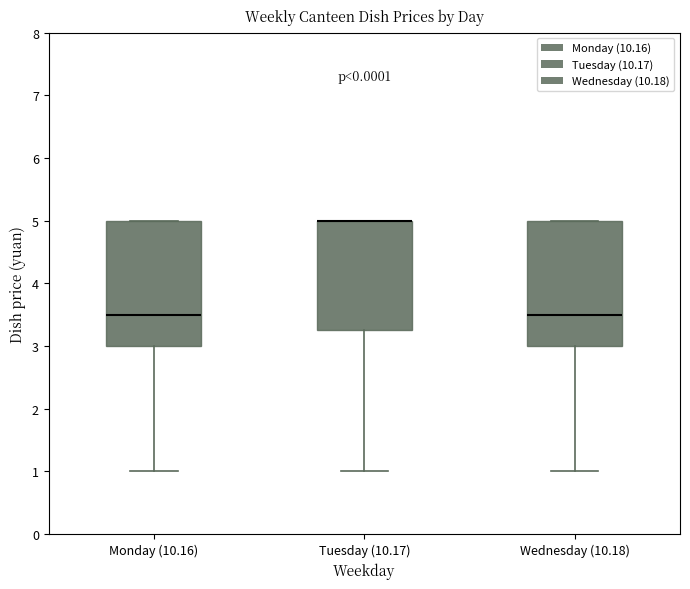

Reading left to right, read every box against the y-axis: the position of its median line, the range the box covers, and the ends of its whiskers. The values are not printed on the chart, so give them approximately, as read against the axis.

Monday (10.16): median 3.5, box 3.0 to 5.0, whiskers 1.0 to 5.0
Tuesday (10.17): median 5.0 (drawn on the box's upper edge), box 3.3 to 5.0, whiskers 1.0 to 5.0
Wednesday (10.18): median 3.5, box 3.0 to 5.0, whiskers 1.0 to 5.0